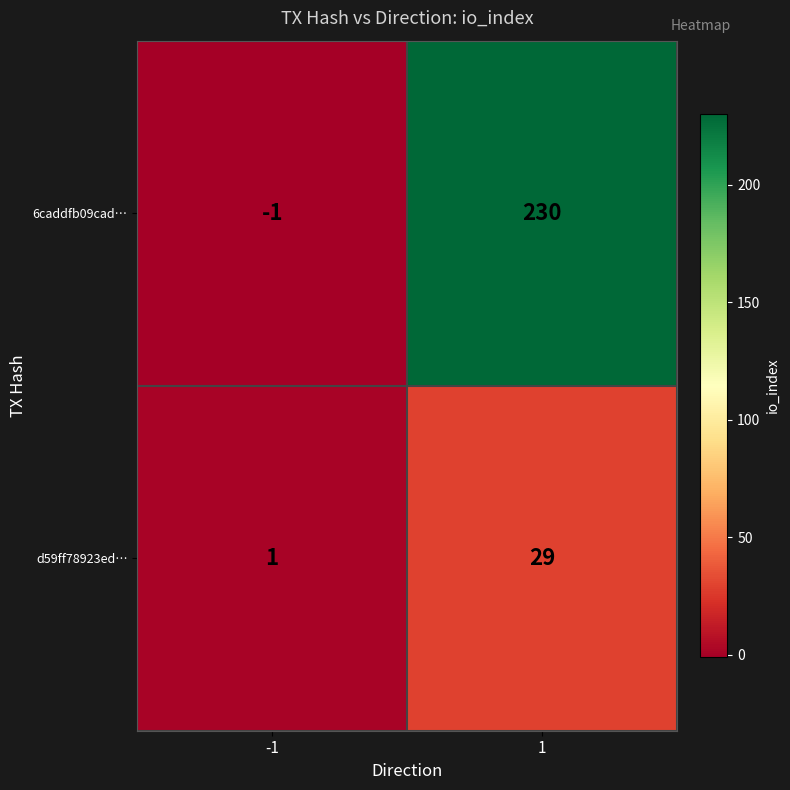

How many values in 6caddfb09cad… are below zero?

1